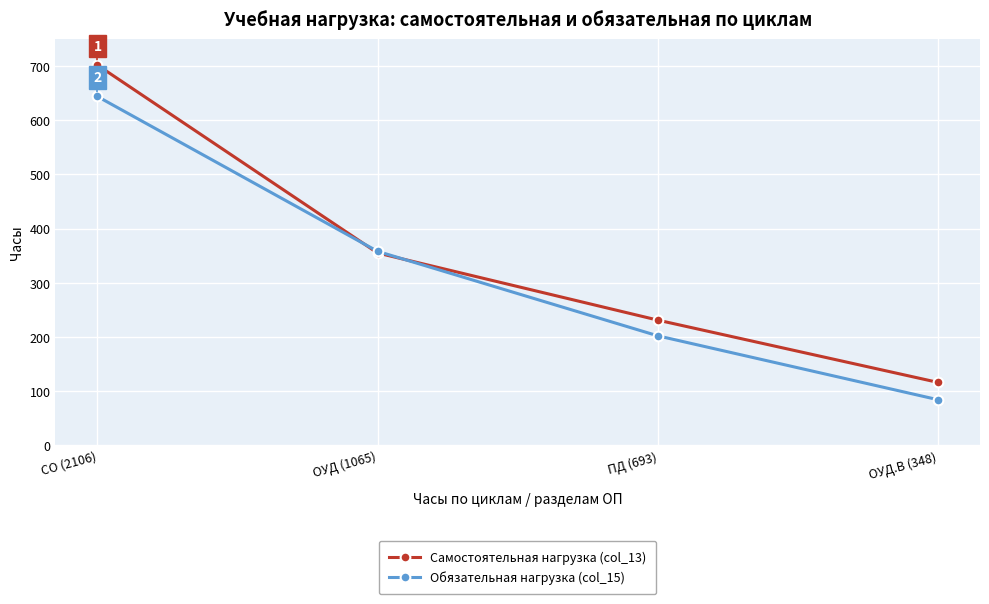

At which label does Самостоятельная нагрузка (col_13) first exceed 355?

СО (2106)